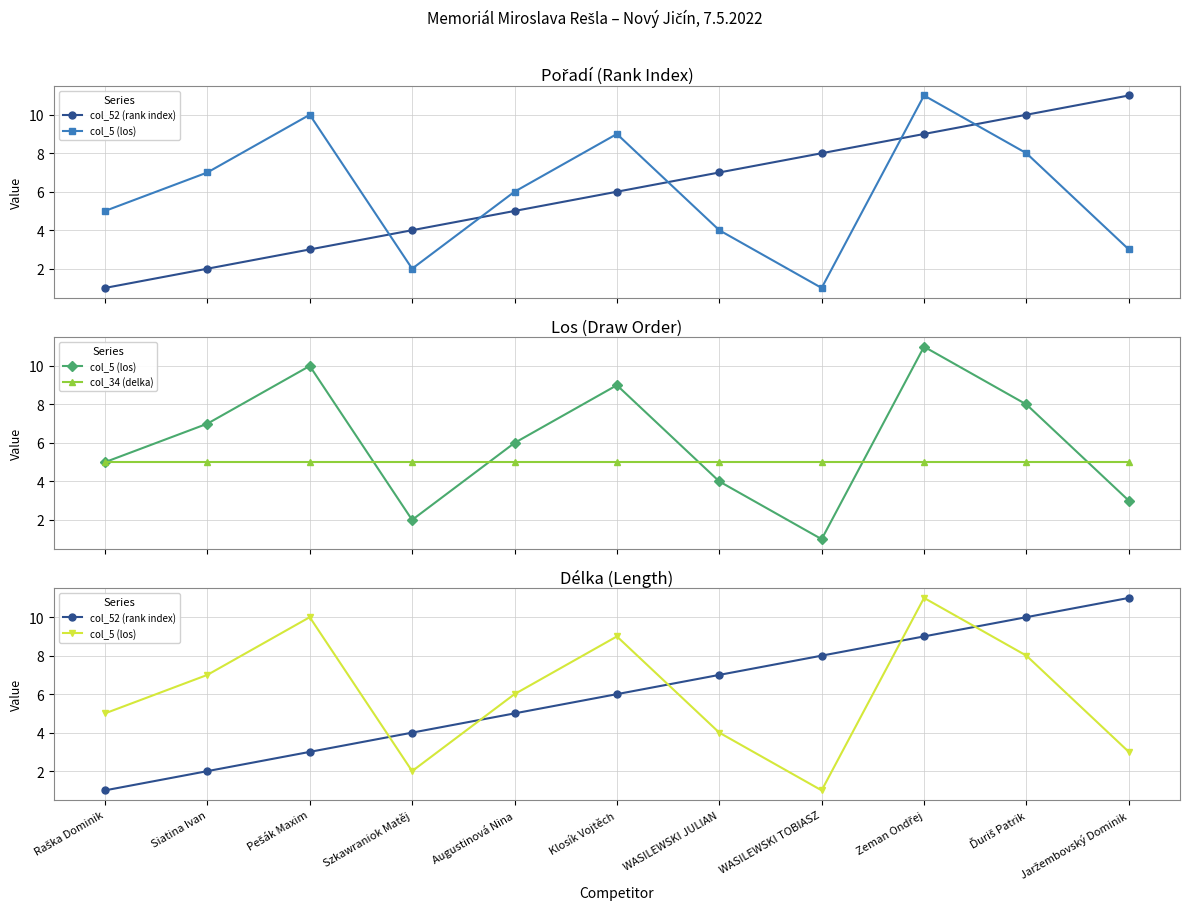

Reading left to right, transcribe all the data shown in this chart.

col_52 (rank index): 1	2	3	4	5	6	7	8	9	10	11
col_5 (los): 5	7	10	2	6	9	4	1	11	8	3
col_34 (delka): 5	5	5	5	5	5	5	5	5	5	5